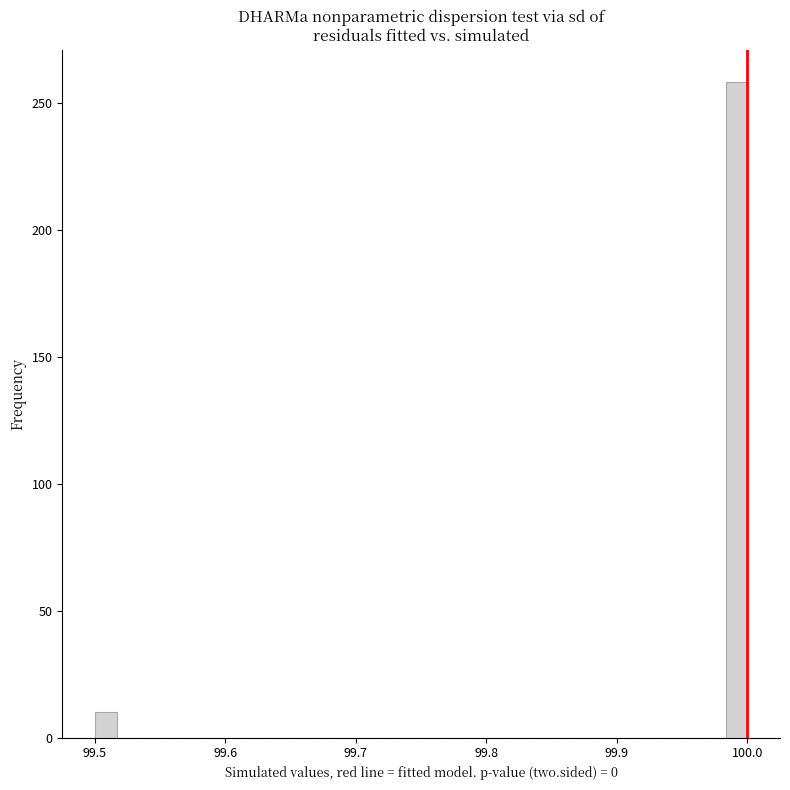

Read against the x-axis, roughly where is the centre of the tallest bar?

99.99